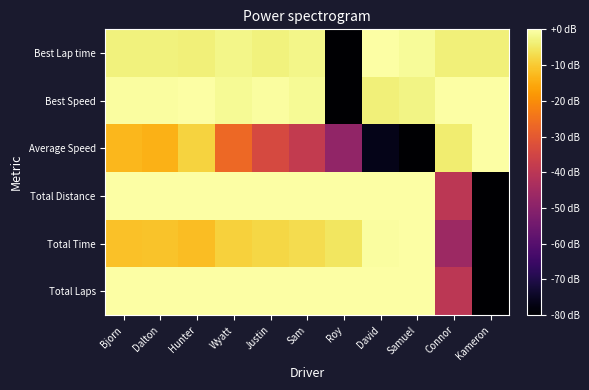

Reading left to right, extract all data points from this chart.

Best Lap time: Bjorn=-3.2	Dalton=-3.1	Hunter=-3.7	Wyatt=-2.5	Justin=-3.1	Sam=-2.4	Roy=-80.0	David=0.0	Samuel=-1.1	Connor=-3.5	Kameron=-3.5
Best Speed: Bjorn=-0.5	Dalton=-0.6	Hunter=0.0	Wyatt=-1.3	Justin=-0.6	Sam=-1.4	Roy=-80.0	David=-3.7	Samuel=-2.7	Connor=-0.2	Kameron=-0.3
Average Speed: Bjorn=-12.9	Dalton=-13.9	Hunter=-8.6	Wyatt=-26.6	Justin=-33.8	Sam=-38.4	Roy=-48.1	David=-76.5	Samuel=-80.0	Connor=-4.4	Kameron=0.0
Total Distance: Bjorn=0.0	Dalton=0.0	Hunter=0.0	Wyatt=0.0	Justin=0.0	Sam=0.0	Roy=0.0	David=0.0	Samuel=0.0	Connor=-40.0	Kameron=-80.0
Total Time: Bjorn=-11.3	Dalton=-11.1	Hunter=-12.0	Wyatt=-9.1	Justin=-7.9	Sam=-7.1	Roy=-5.5	David=-0.6	Samuel=0.0	Connor=-46.1	Kameron=-80.0
Total Laps: Bjorn=0.0	Dalton=0.0	Hunter=0.0	Wyatt=0.0	Justin=0.0	Sam=0.0	Roy=0.0	David=0.0	Samuel=0.0	Connor=-40.0	Kameron=-80.0